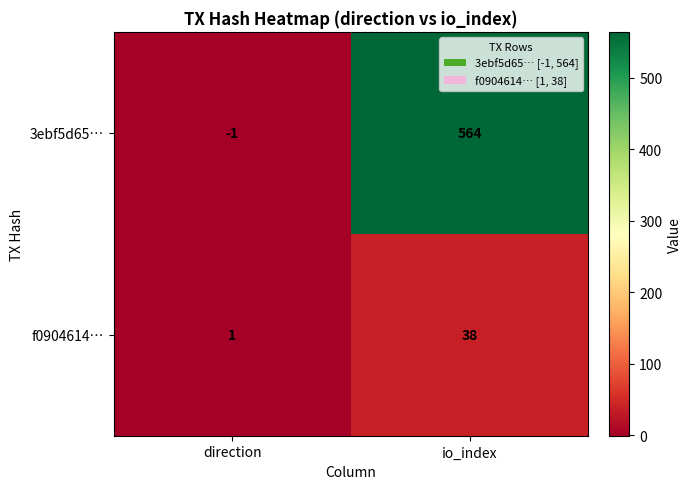

How many series are shown in this chart?

2